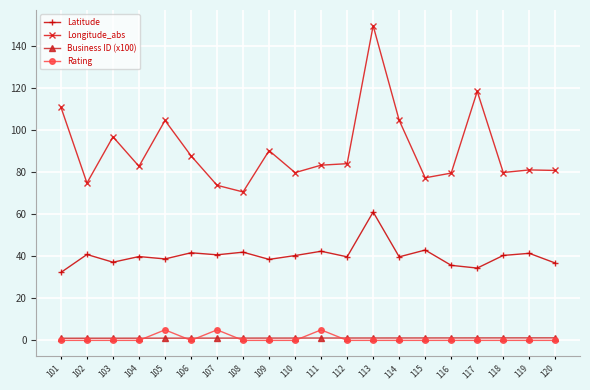

At how many categories does at least one series exceed 148?

1